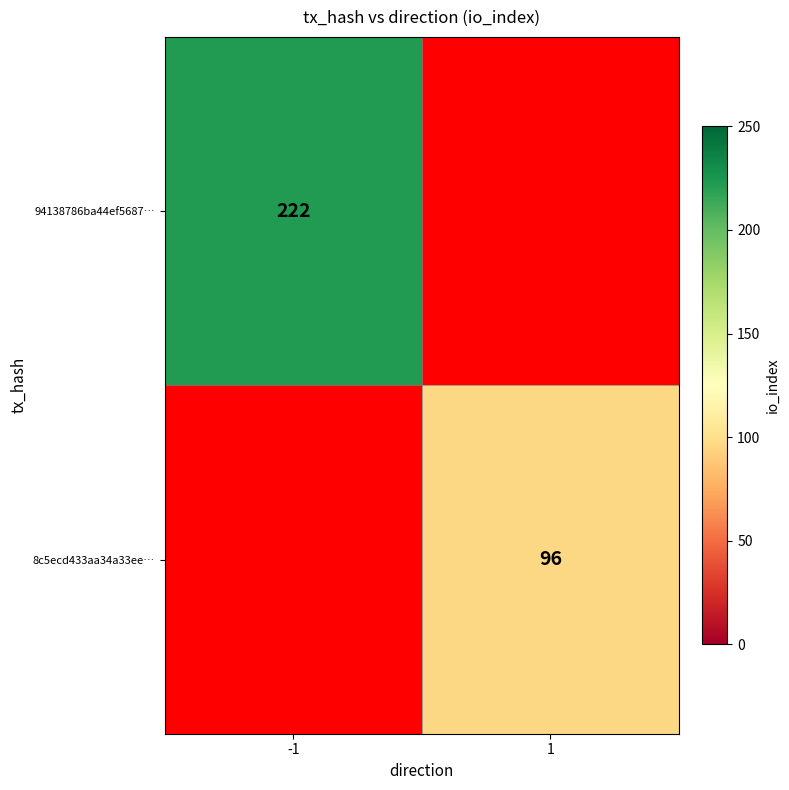

Which category has the highest value across all series?

-1